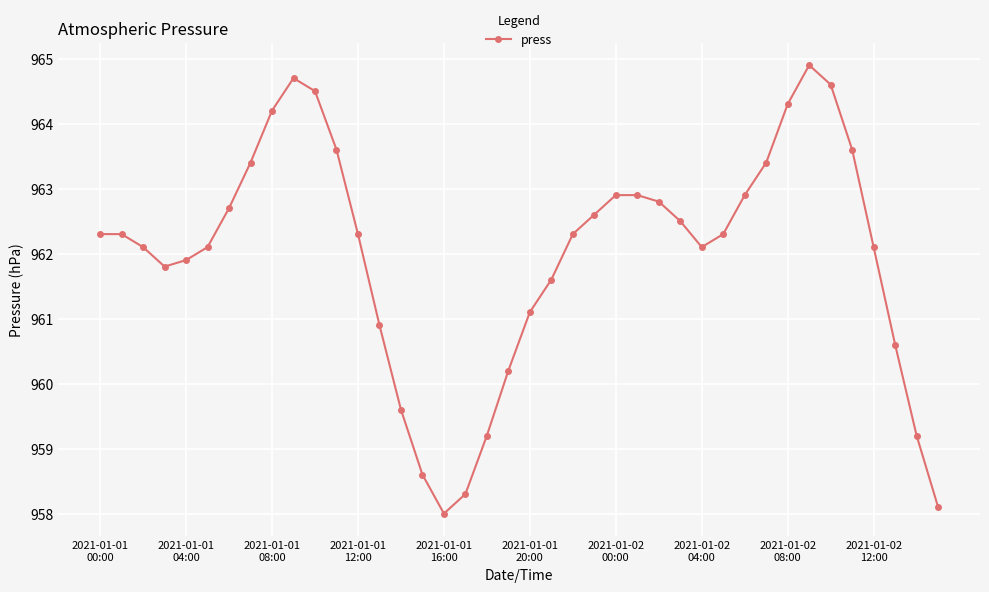

What is the sum of all values?

38479.5